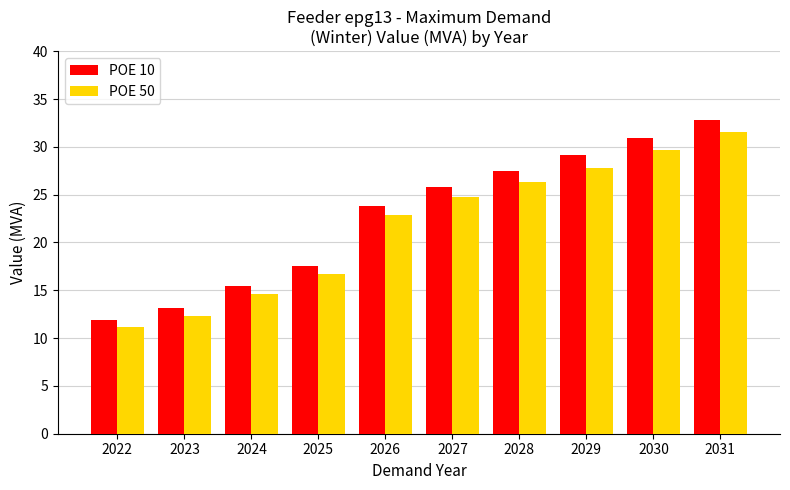

How many bars are there in each group?

2